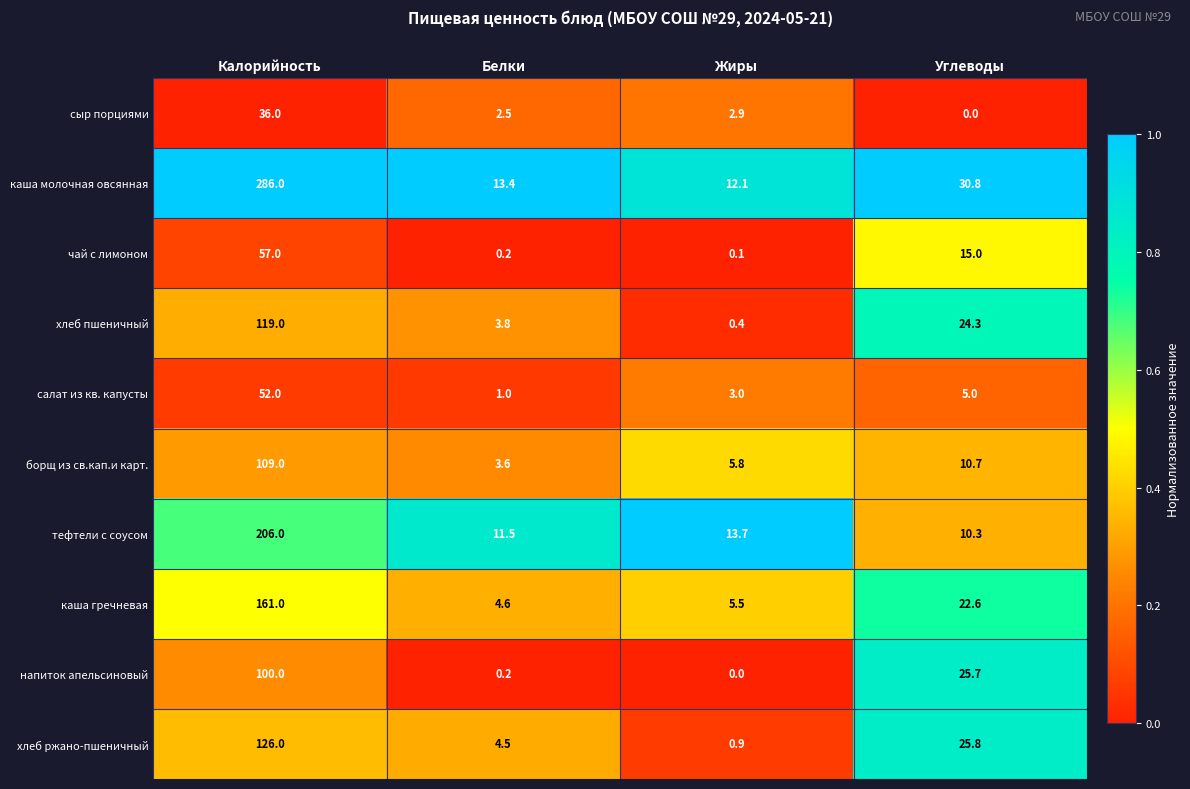

Which series changed the most between Белки and Углеводы?

напиток апельсиновый